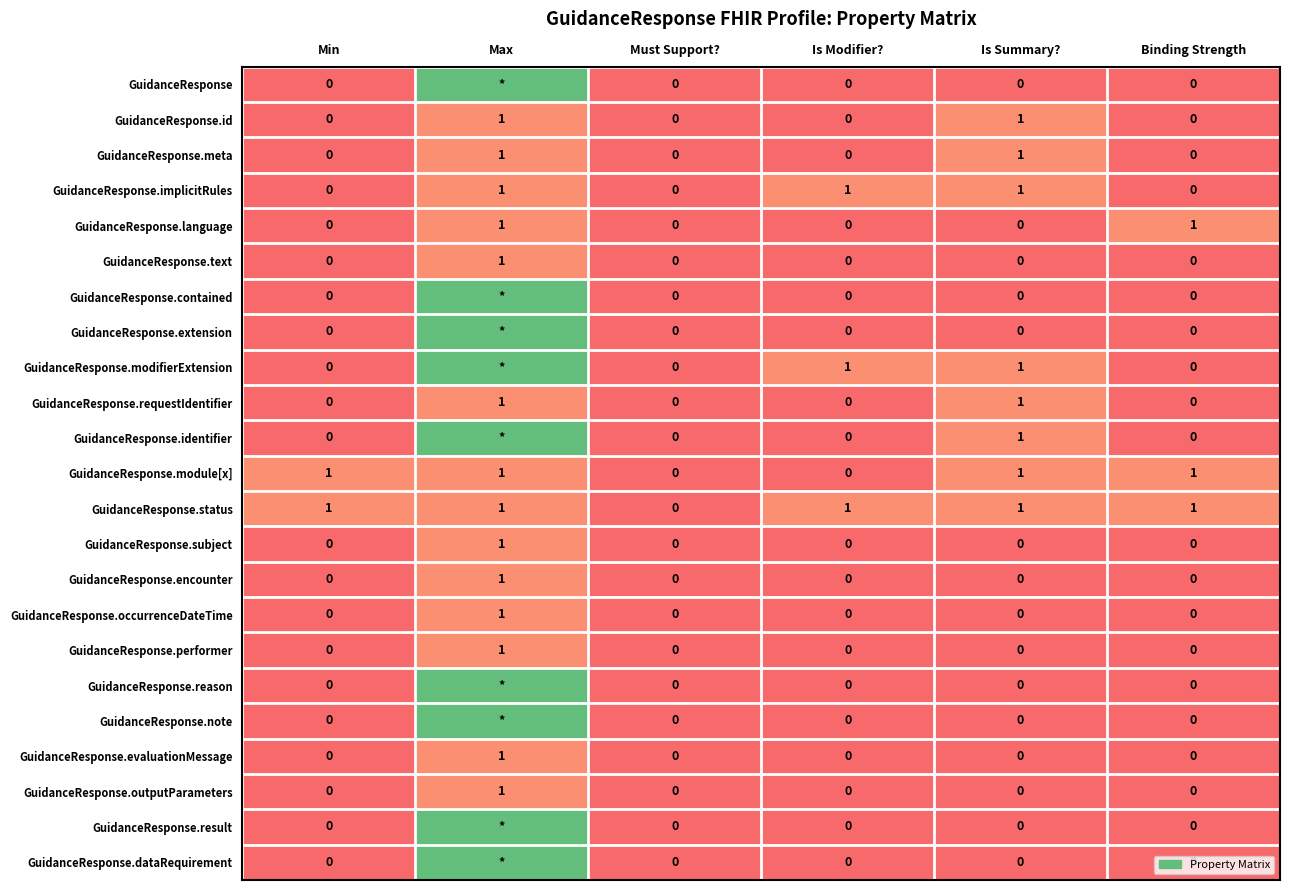

At how many categories does at least one series exceed 2?

1